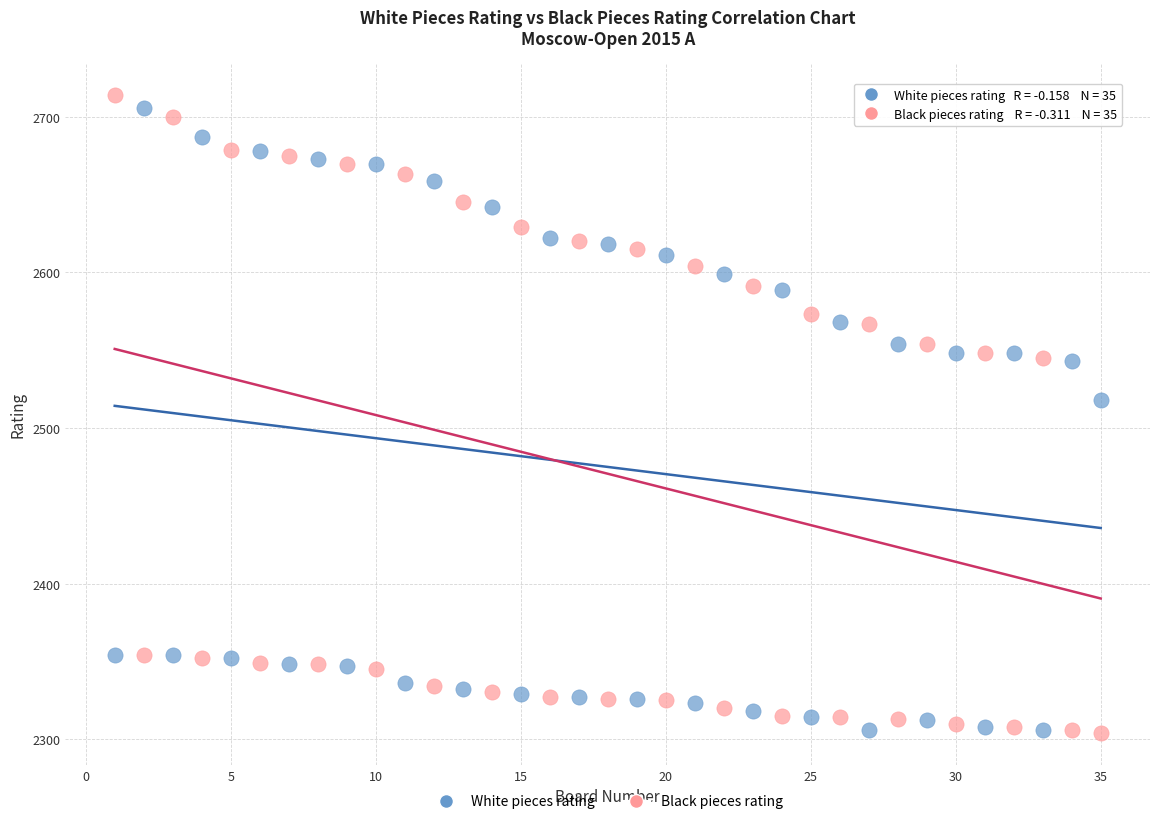

What is the X range (max minus min) for the scatter plot?

34